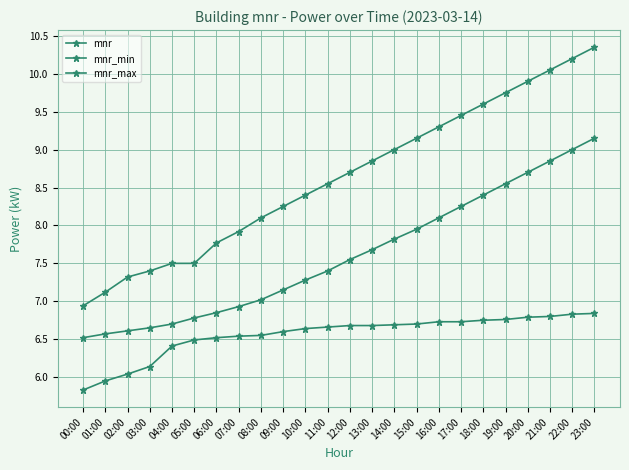

At which label is mnr_max closest to 8?

07:00